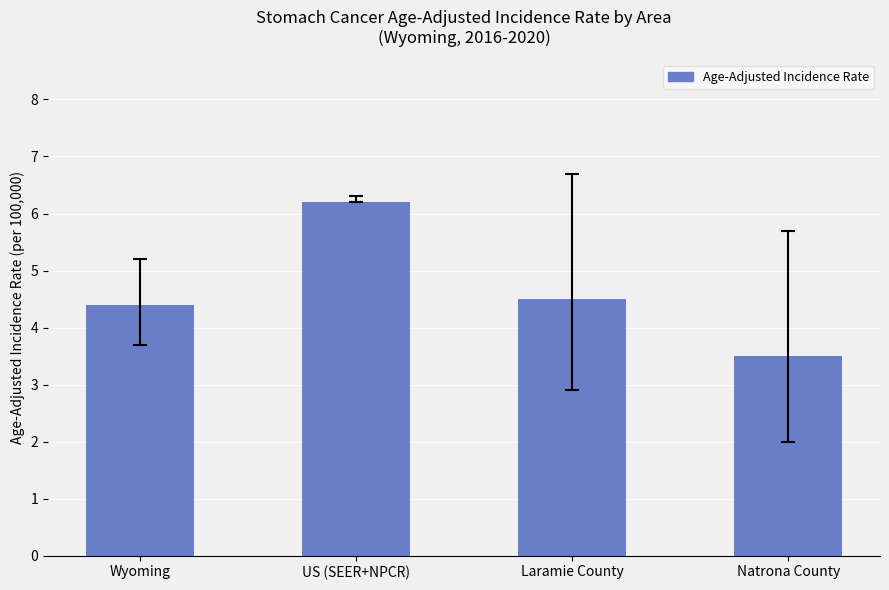

What is the label of the 4th bar from the left?

Natrona County